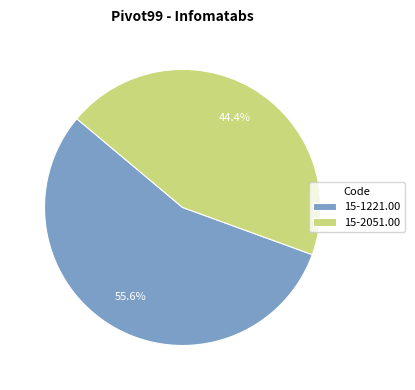

Between 15-2051.00 and 15-1221.00, which is larger?

15-1221.00